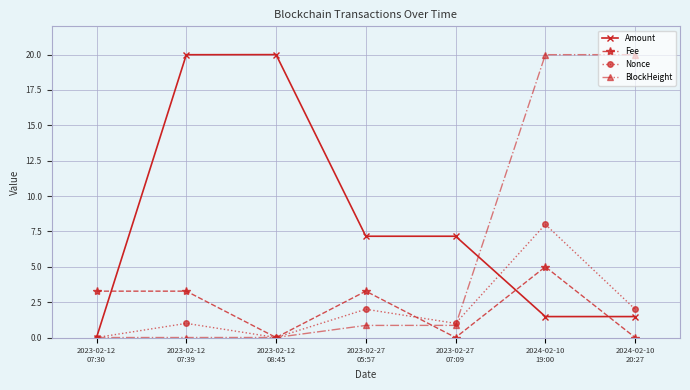

How many lines are shown in the chart?

4